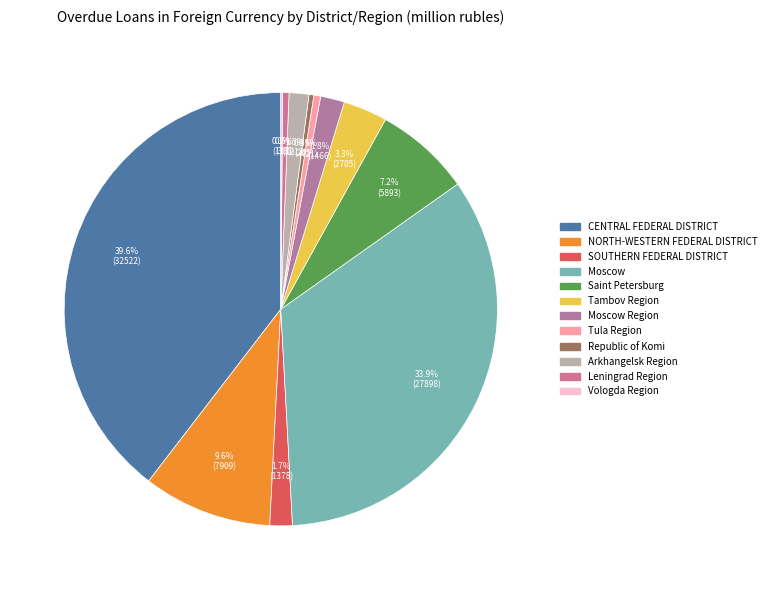

Which has a higher value, CENTRAL FEDERAL DISTRICT or Tambov Region?

CENTRAL FEDERAL DISTRICT